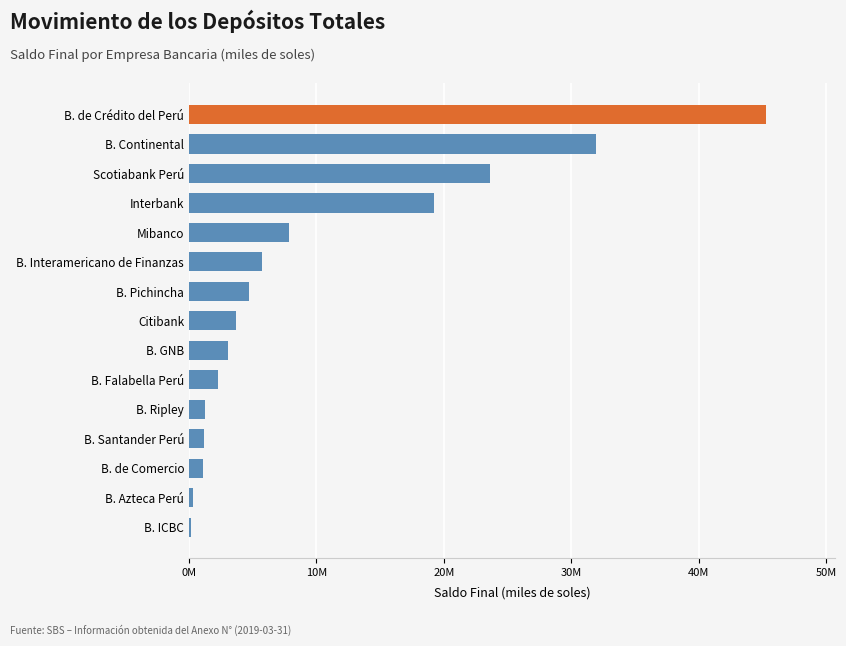

What is the average value?

10086518.5